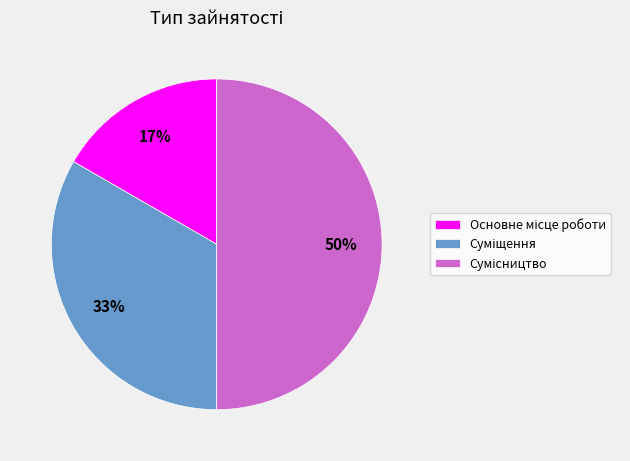

How many slices are in this pie chart?

3